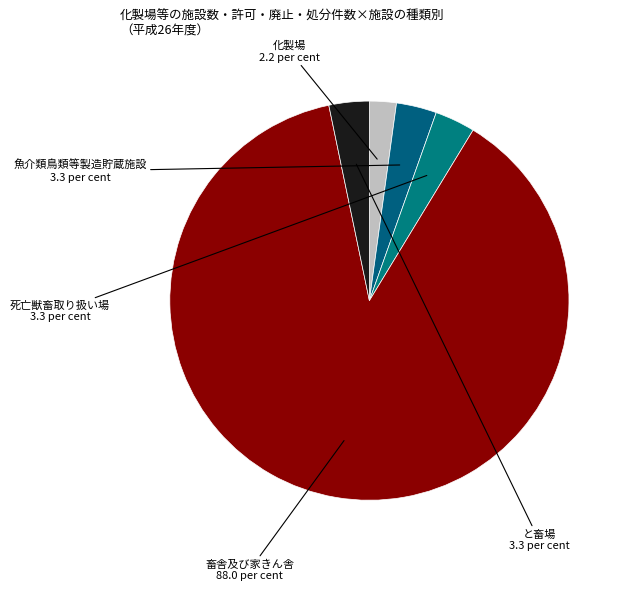

Which has a higher value, 畜舎及び家きん舎 or 死亡獣畜取り扱い場?

畜舎及び家きん舎